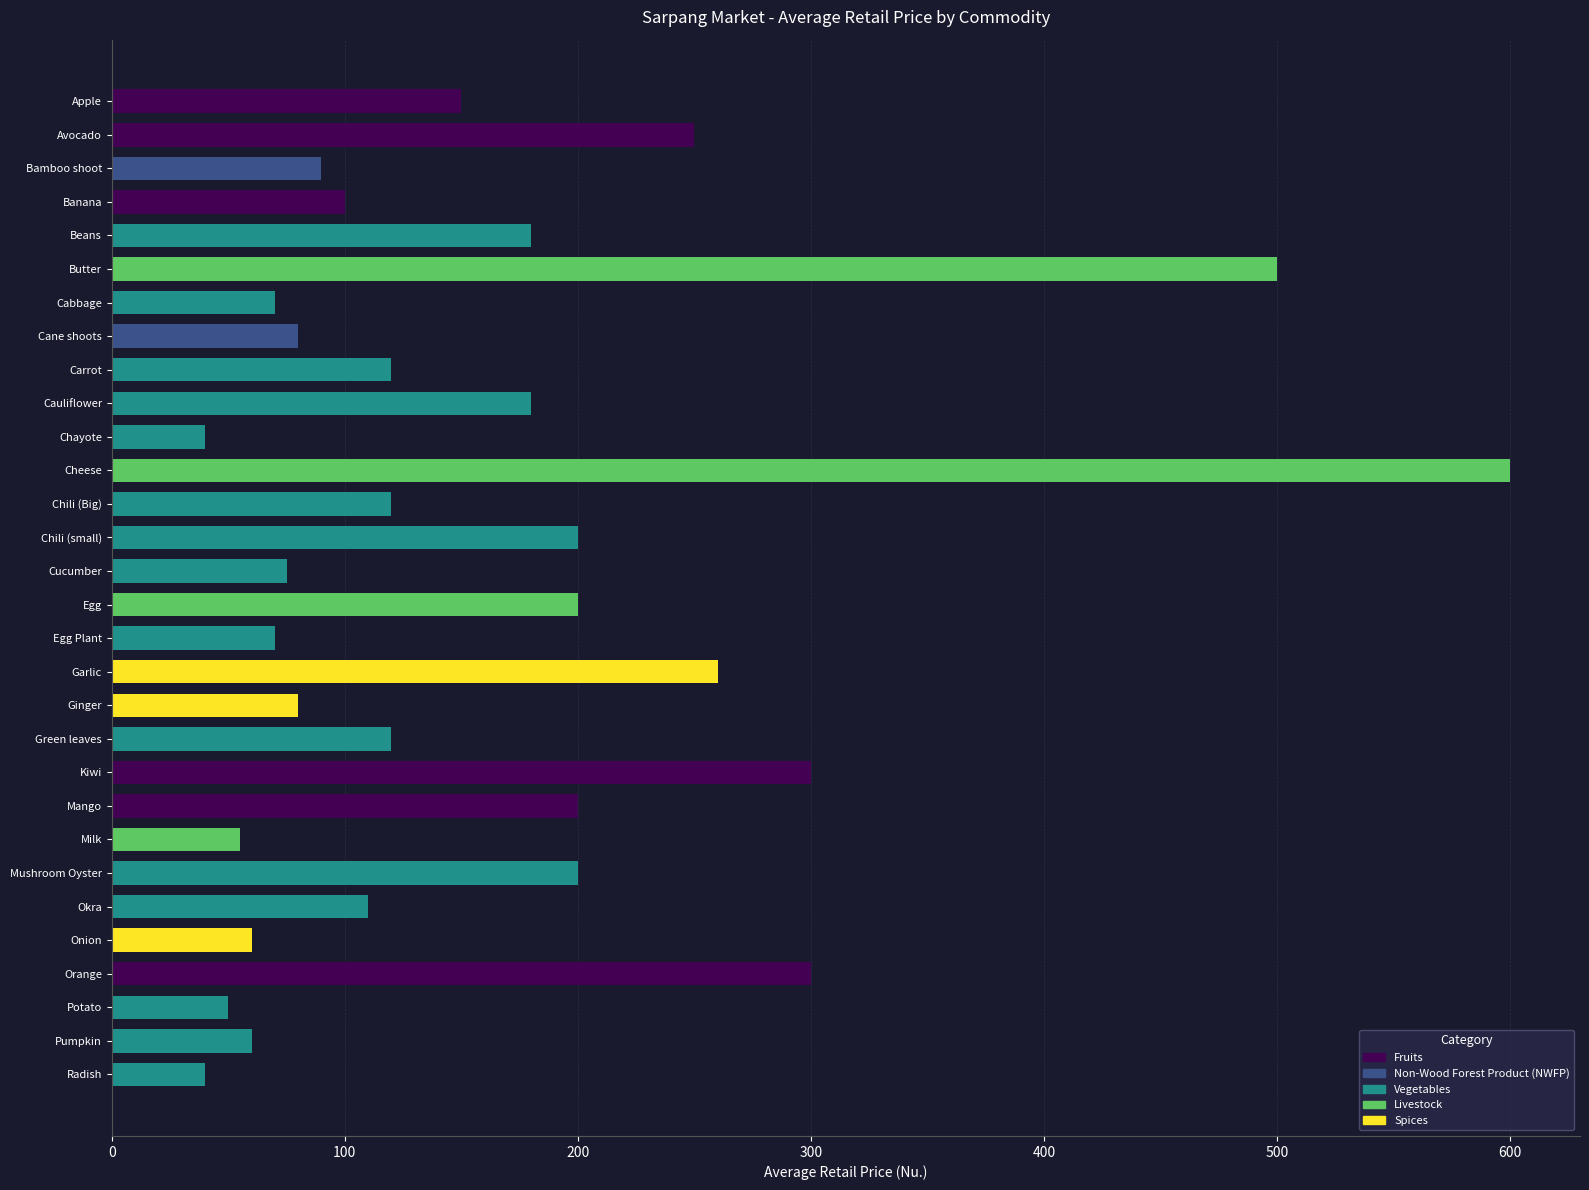

How many data points does each series have?

30